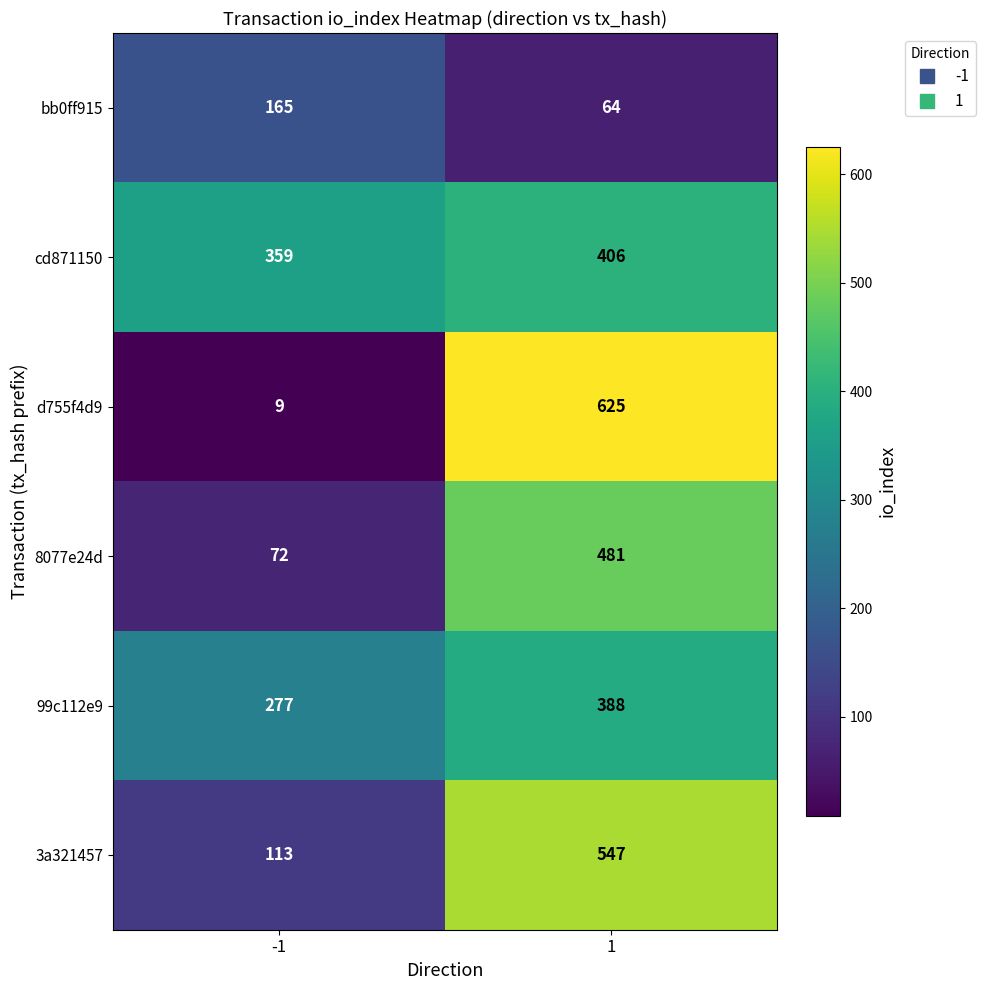

What is the sum of all d755f4d9 values?

634